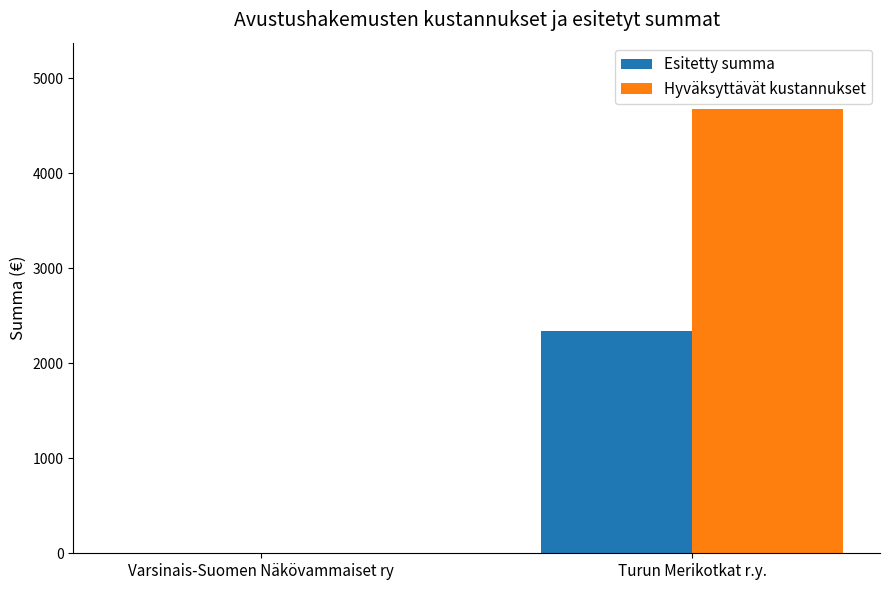

Are the bars horizontal?

No